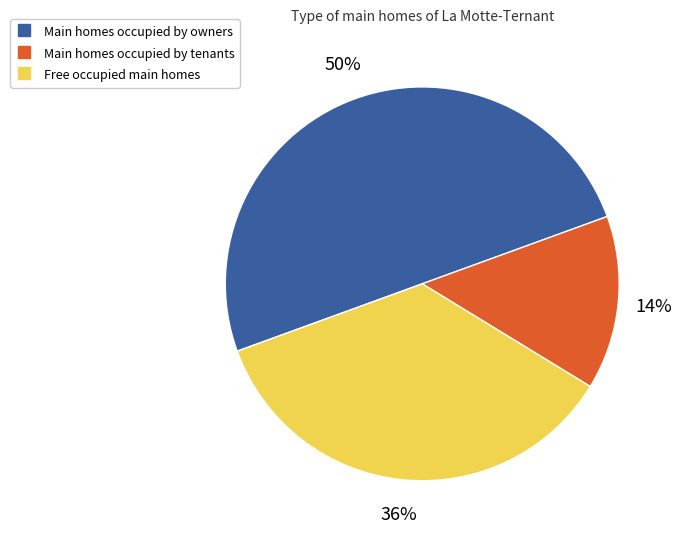

To the nearest percent, what is the difference between the largest and smallest slice percentages?

36%